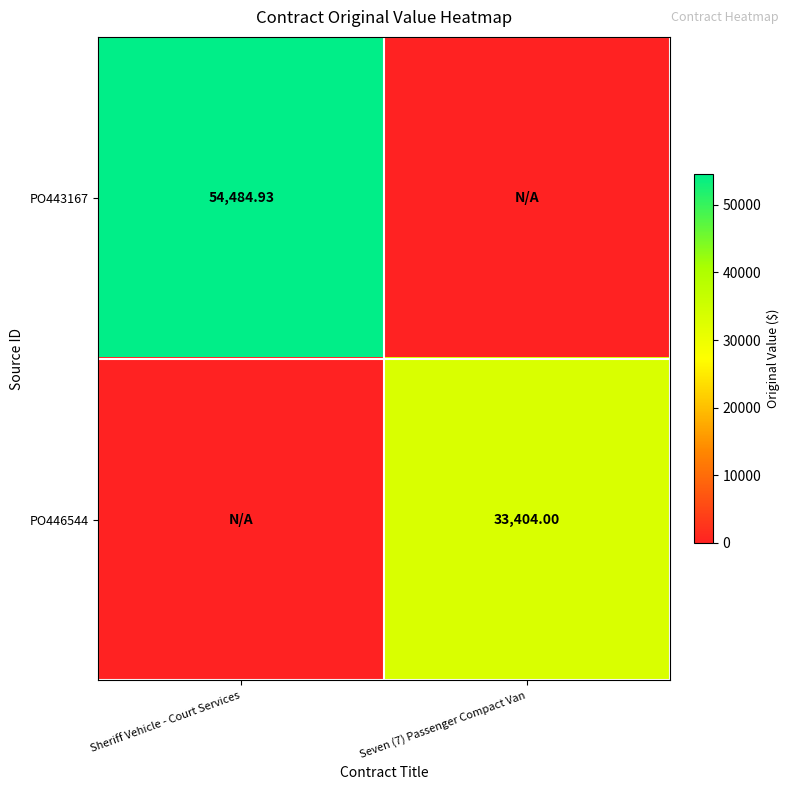

What is the difference between the PO446544 values at Sheriff Vehicle - Court Services and Seven (7) Passenger Compact Van?

33404.0